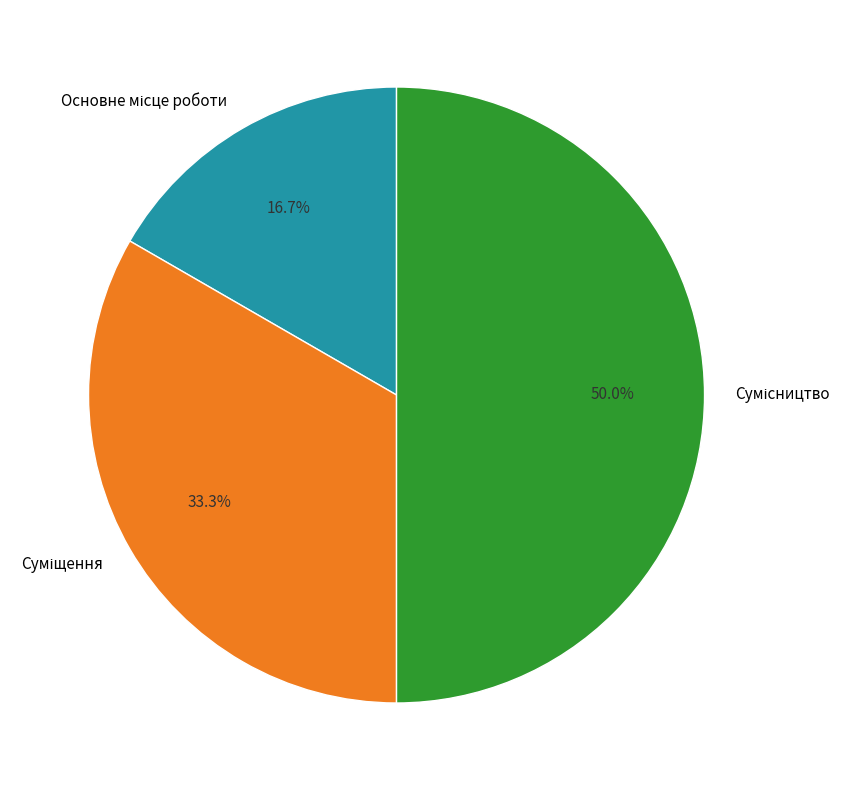

The Суміщення slice represents 25% of the pie. True or false?

False